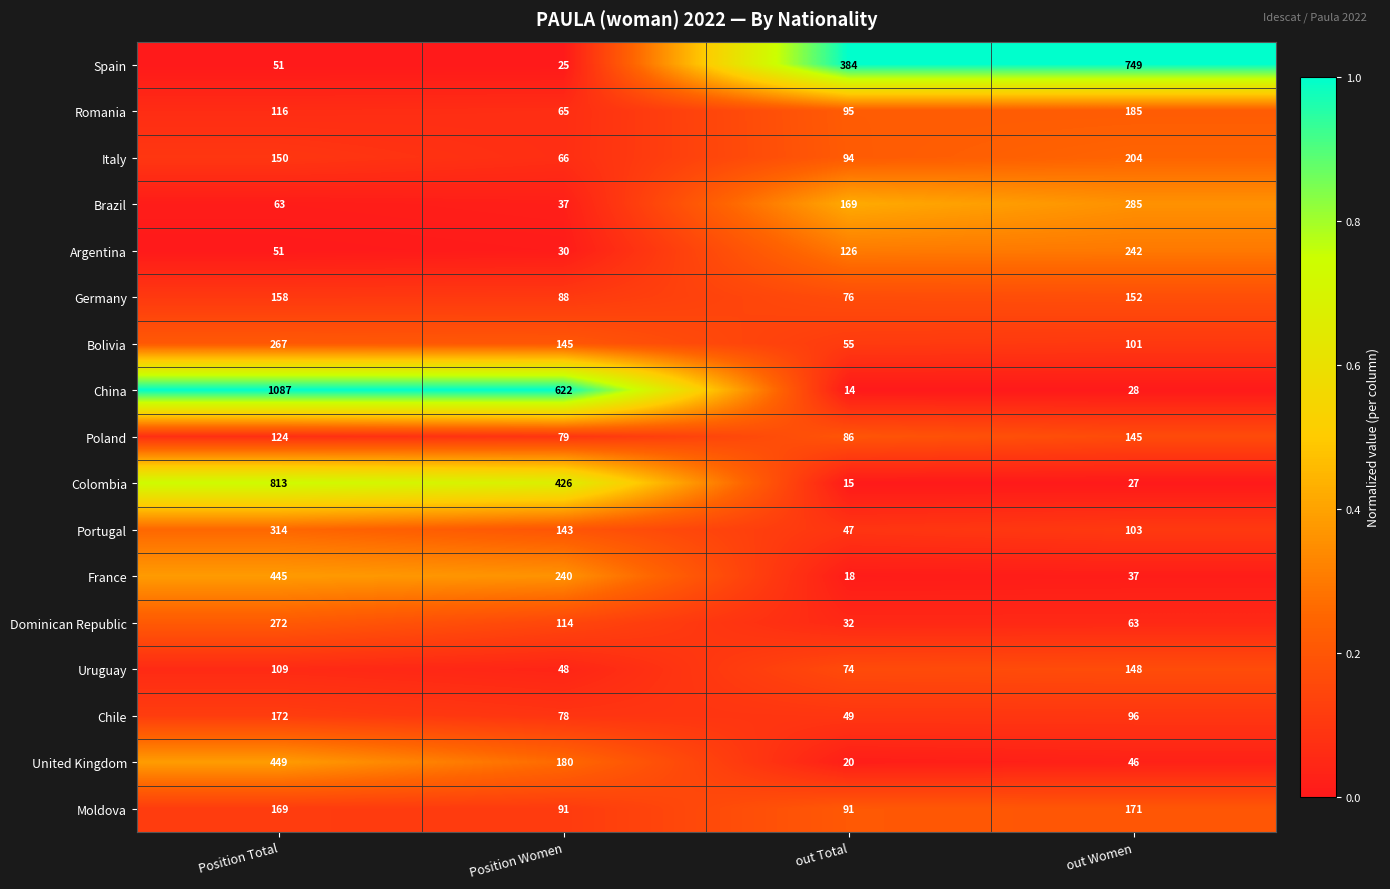

Which series has the largest total across all categories?

China